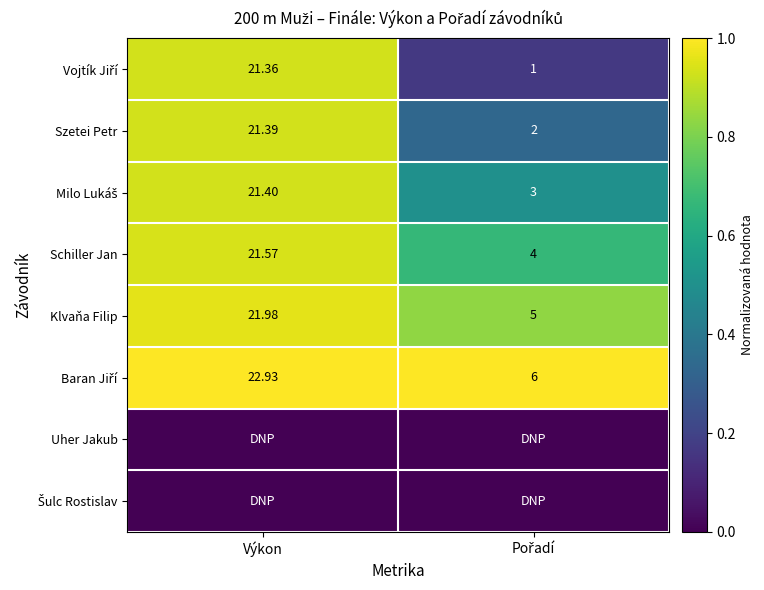

The value of Uher Jakub at Pořadí is 0.0. True or false?

True